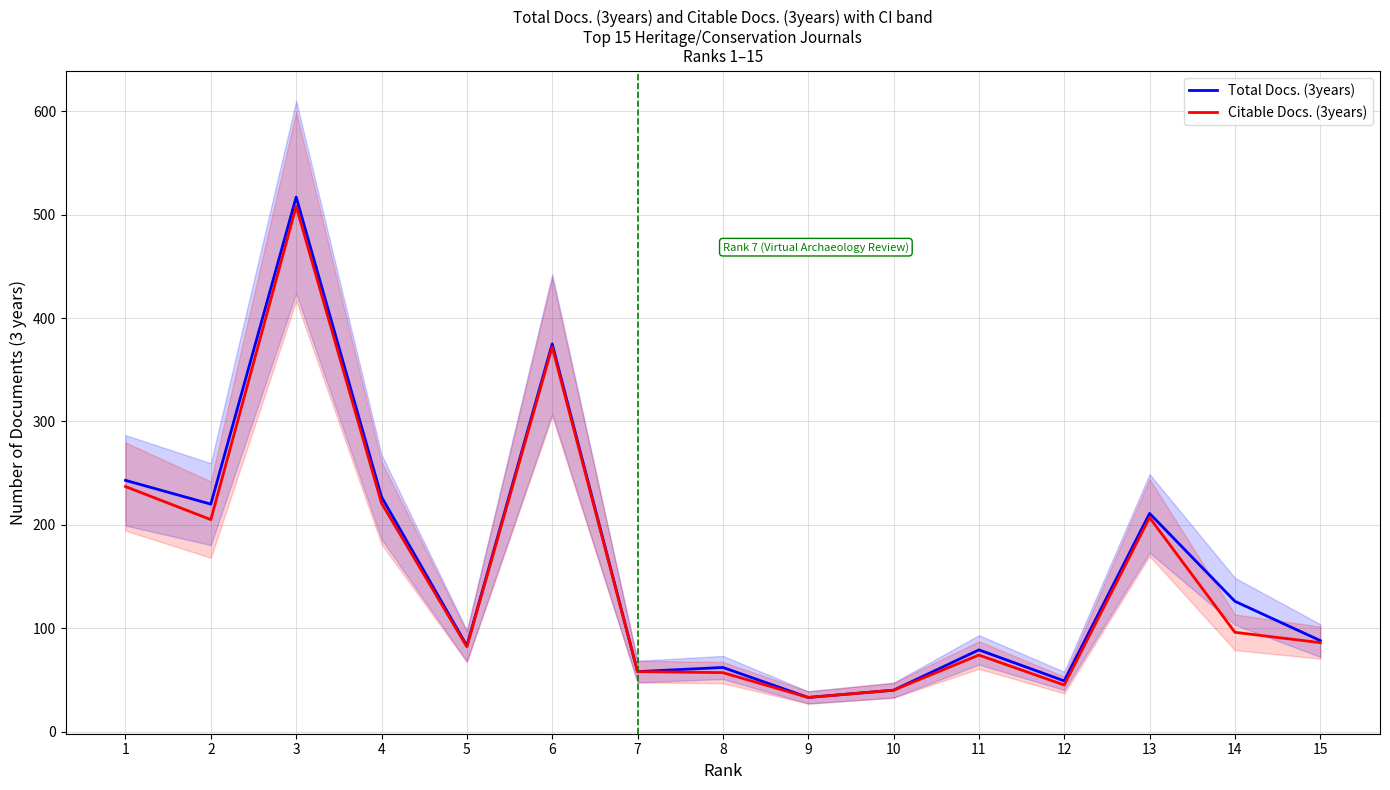

How many data points in Citable Docs. (3years) are less than 86?

7